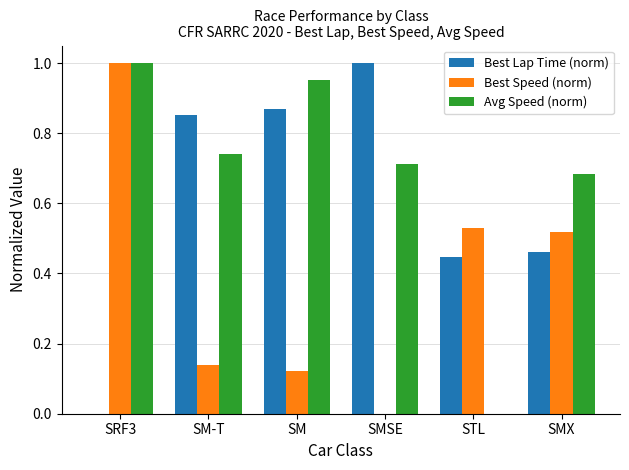

How many positive values does the Best Speed (norm) series have?

5